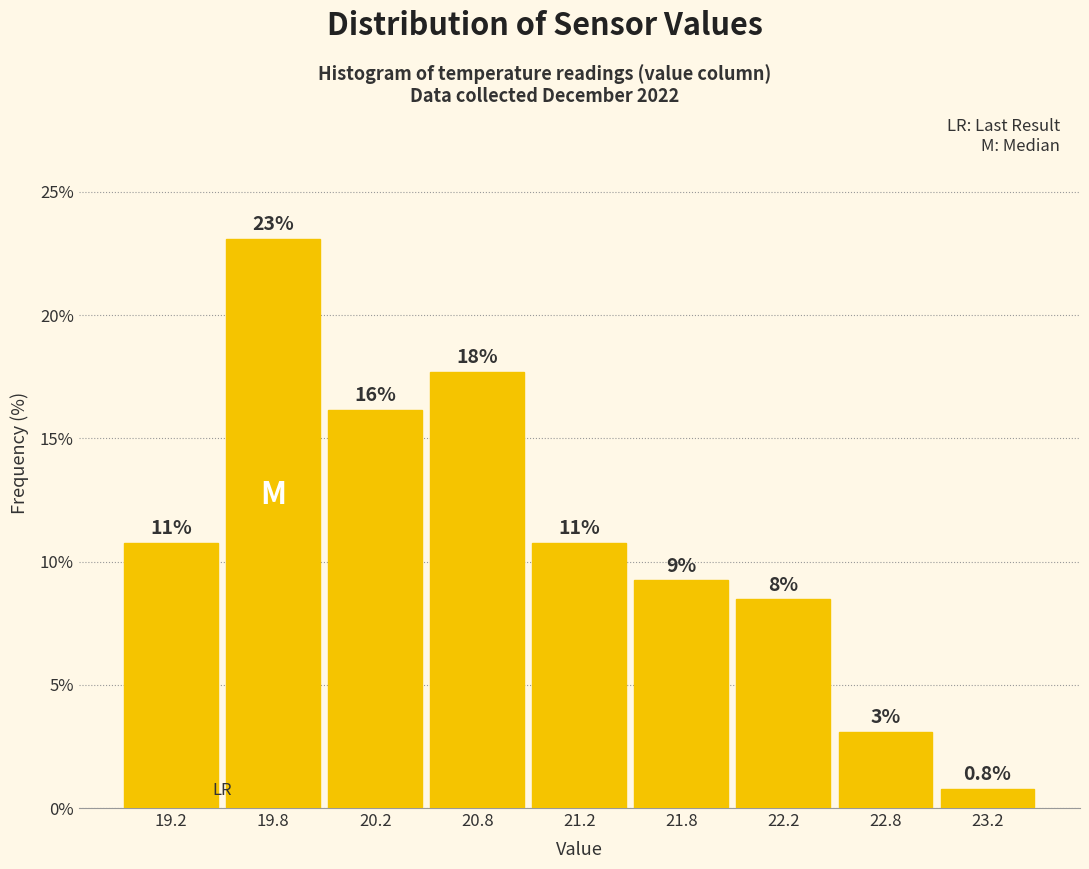

Does the chart contain any negative values?

No